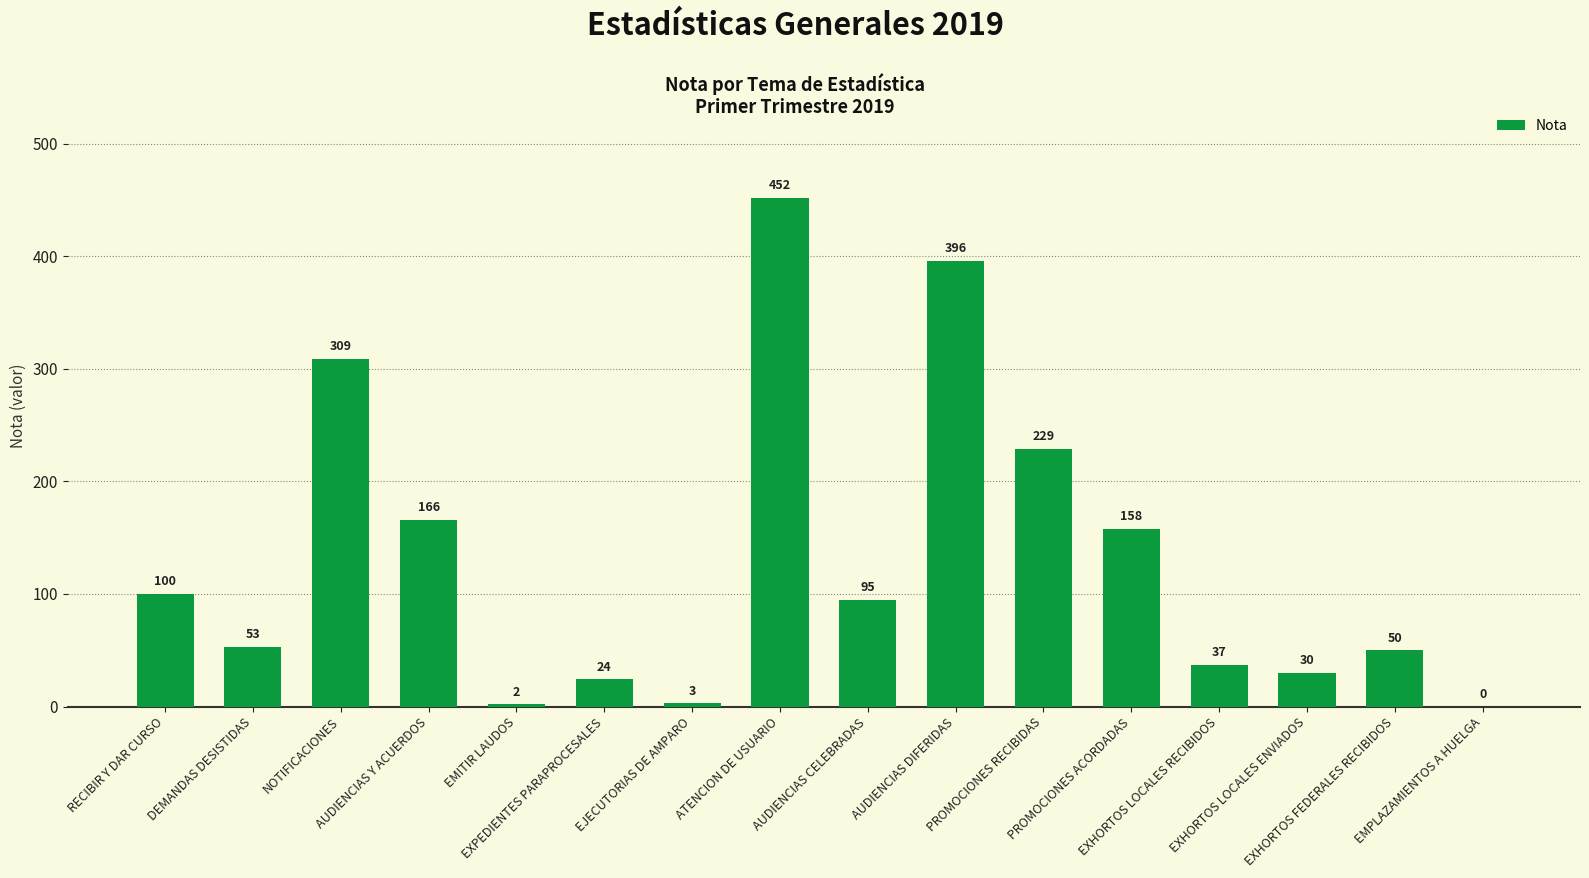

How many positive values are there?

15